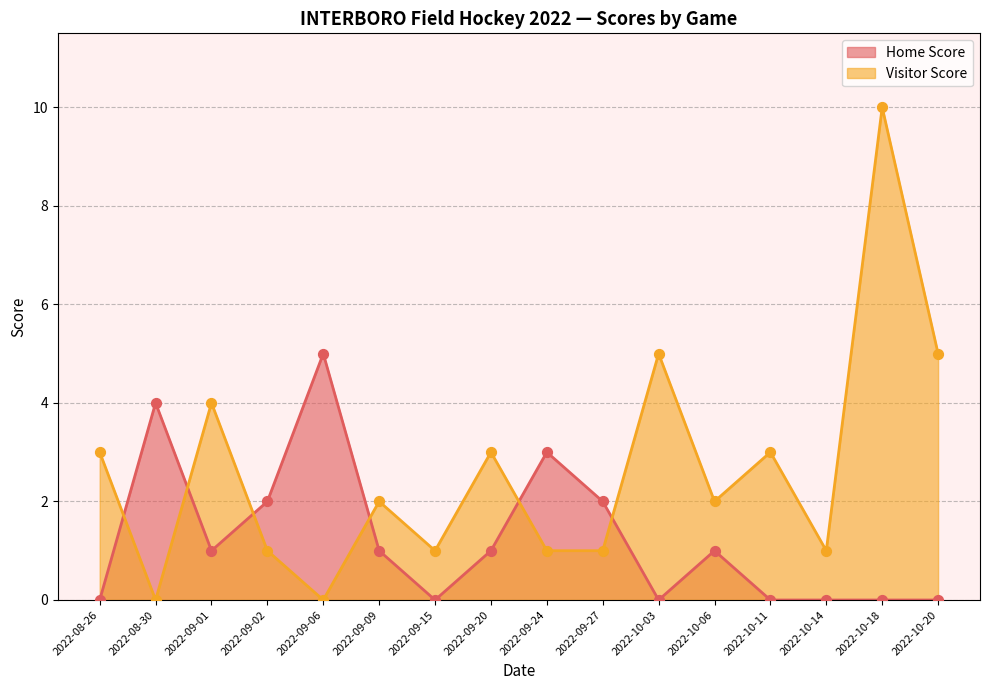

At how many categories does at least one series exceed 8?

1